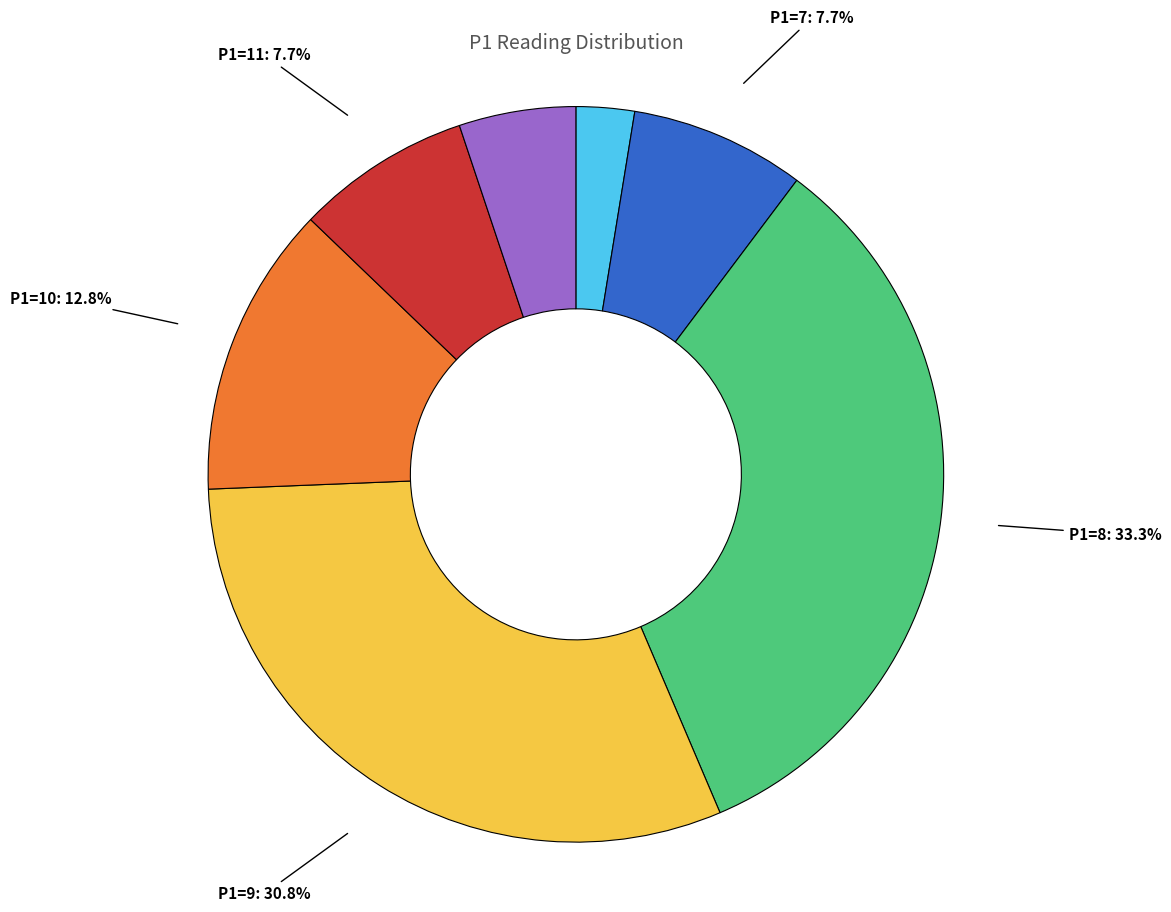

Is there any slice that represents more than half of the pie?

No